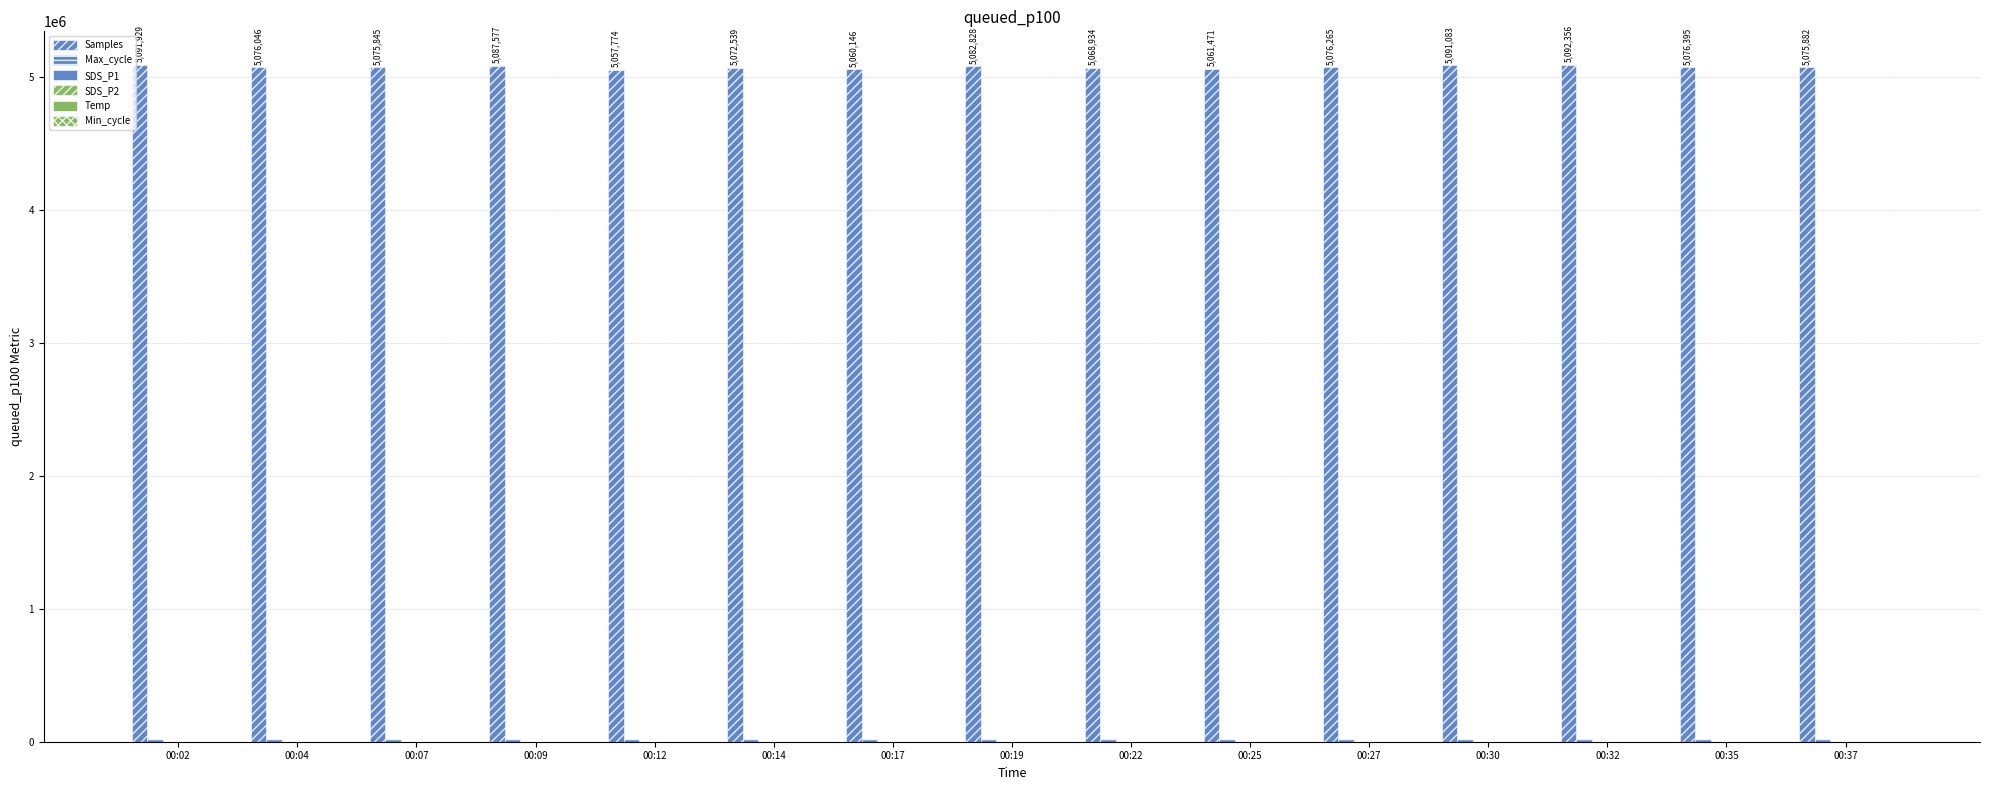

Count the number of data series in this chart.

6